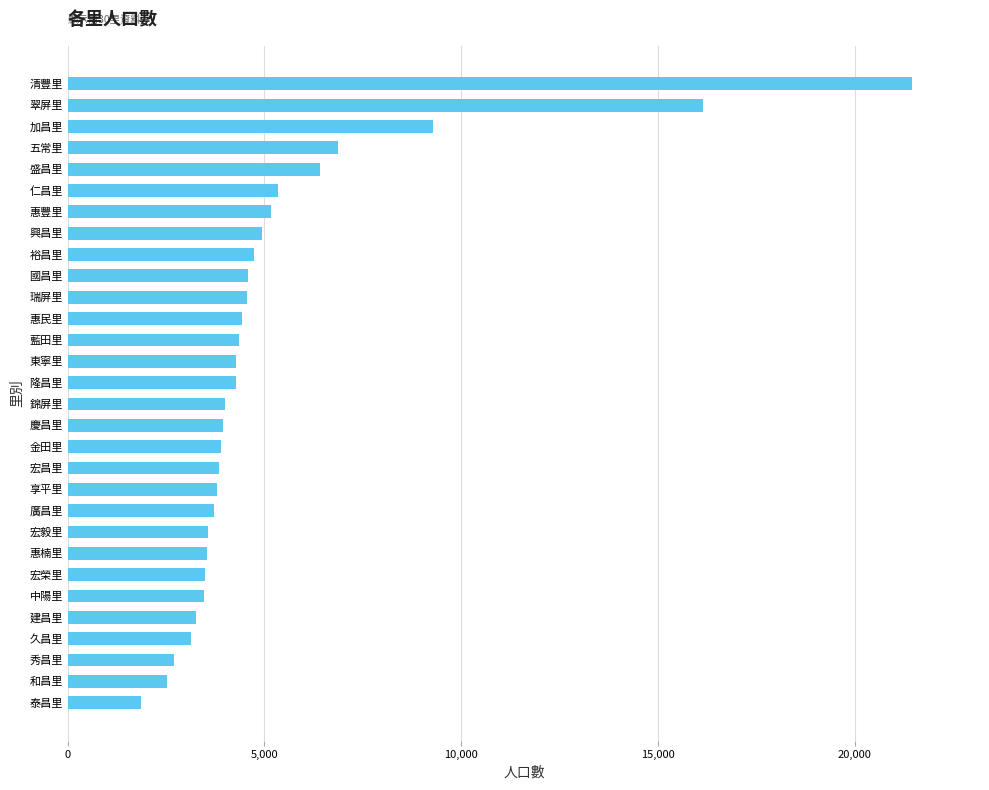

Are the bars horizontal?

Yes